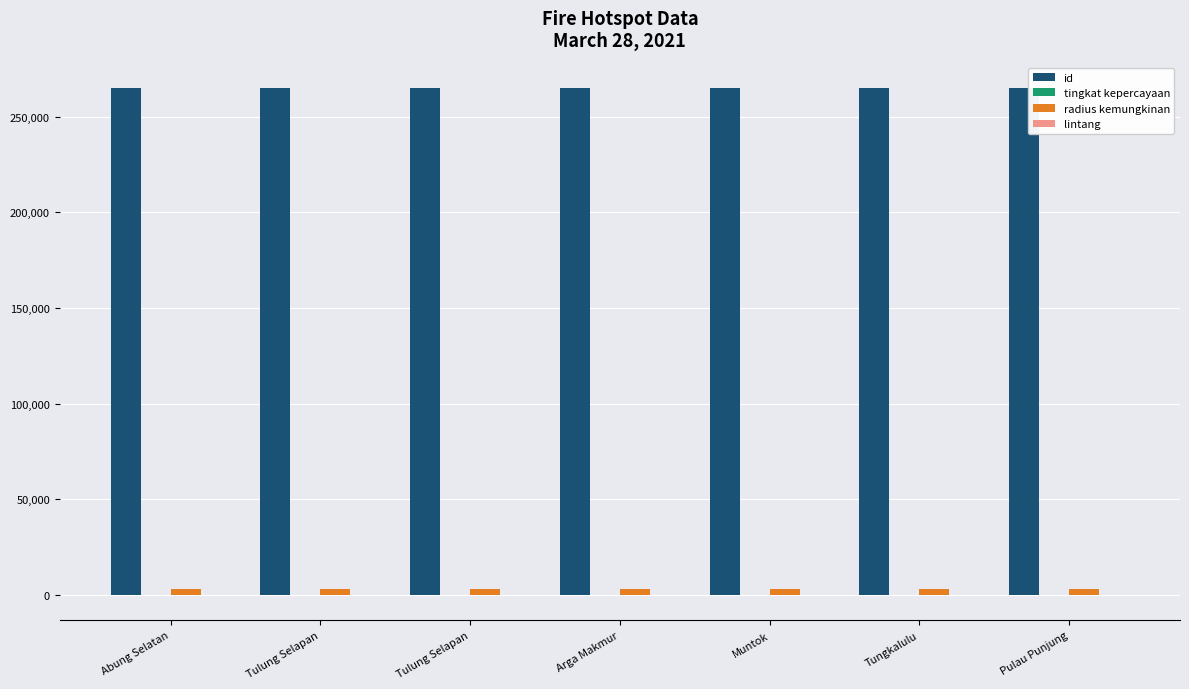

How many distinct data groups are displayed?

4